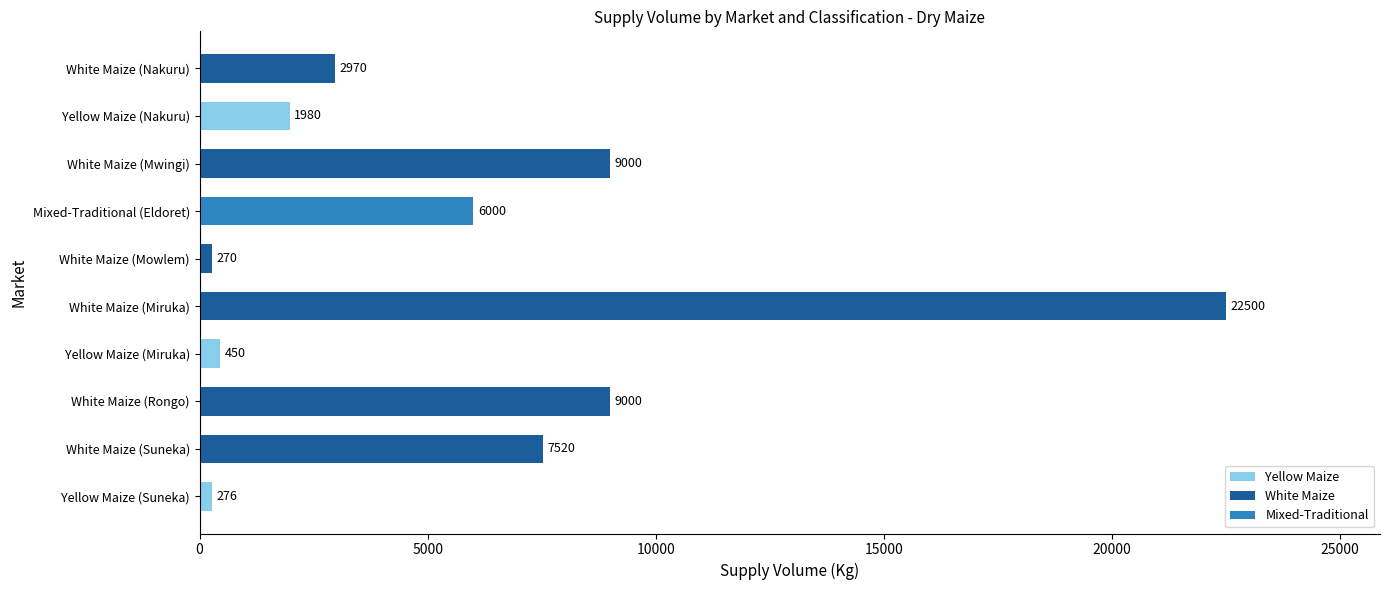

What is the change in value from White Maize (Rongo) to Yellow Maize (Nakuru)?

-7020